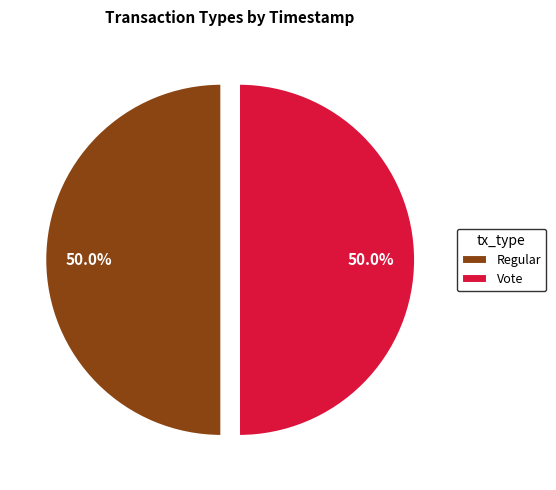

What portion of the pie excludes Regular?

50.0%